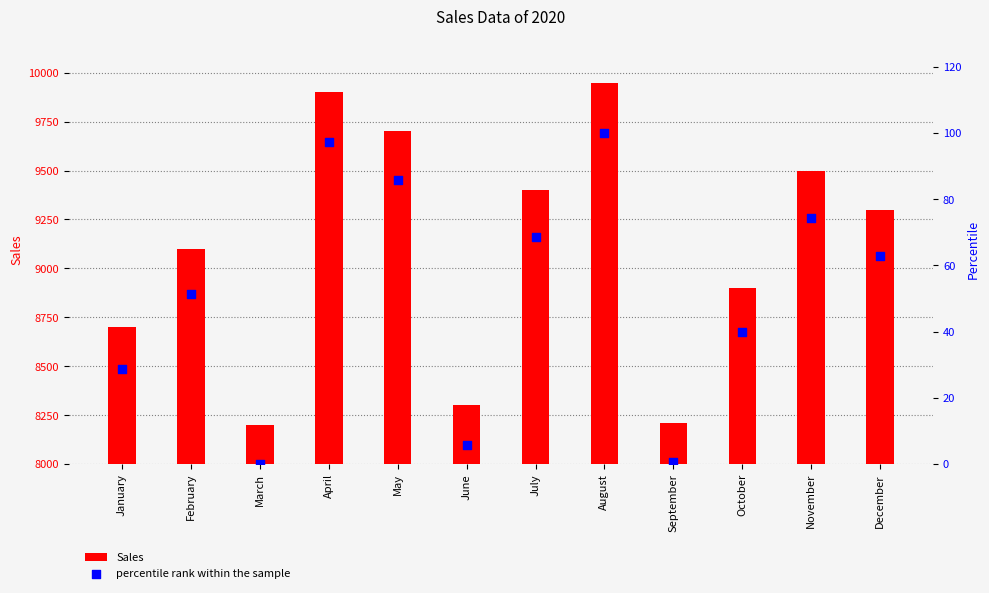

Is the value of Sales at November greater than the value of percentile rank within the sample at July?

Yes